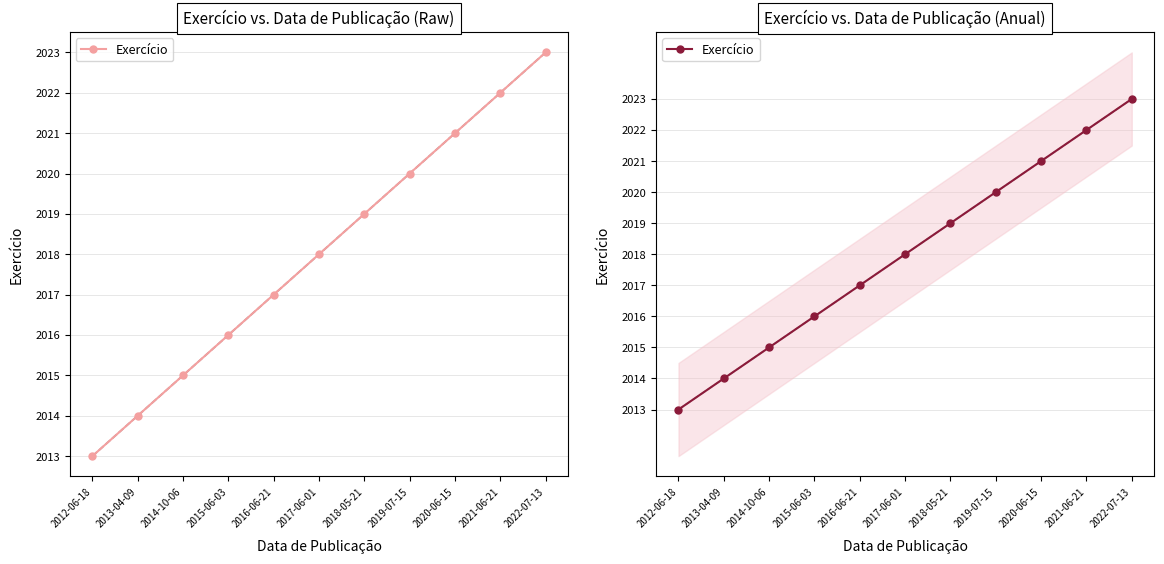

At which category does the chart reach its peak across all series?

2022-07-13